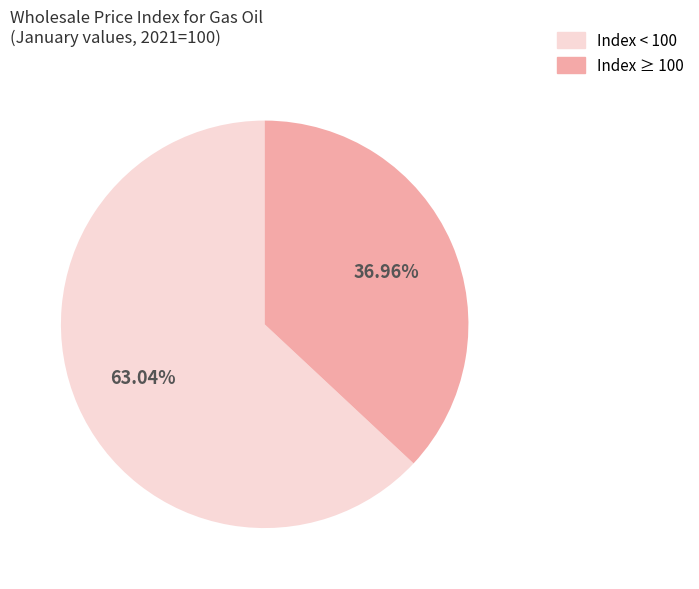

Does any single category account for the majority?

Yes